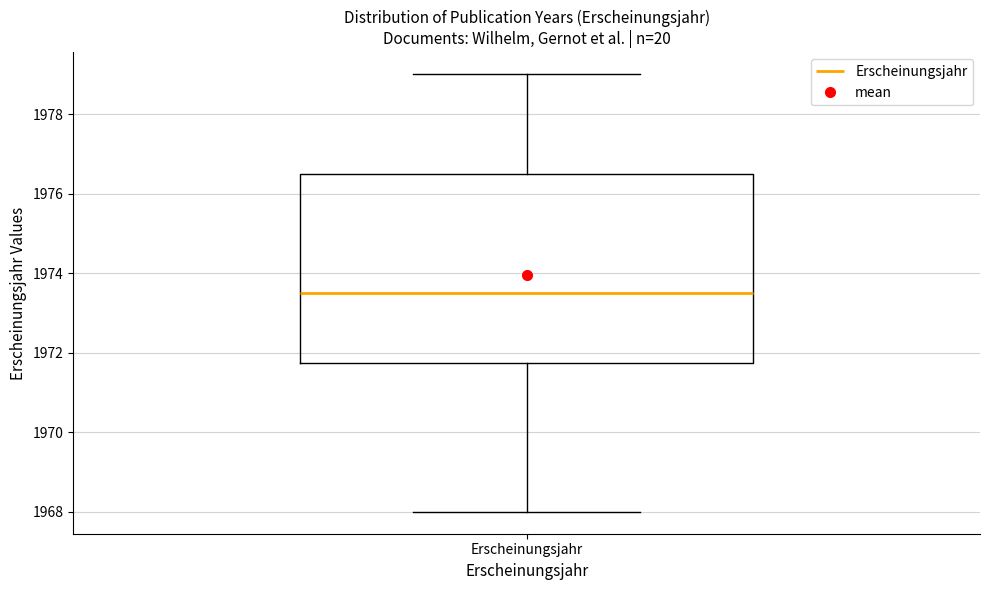

Transcribe this box plot: give where the median line is, the range the box spans, and where the two whiskers end, as read against the y-axis. The values are not printed on the chart, so give them approximately, as read against the axis.

median 1973.6, box 1971.8 to 1976.6, whiskers 1968.0 to 1979.0